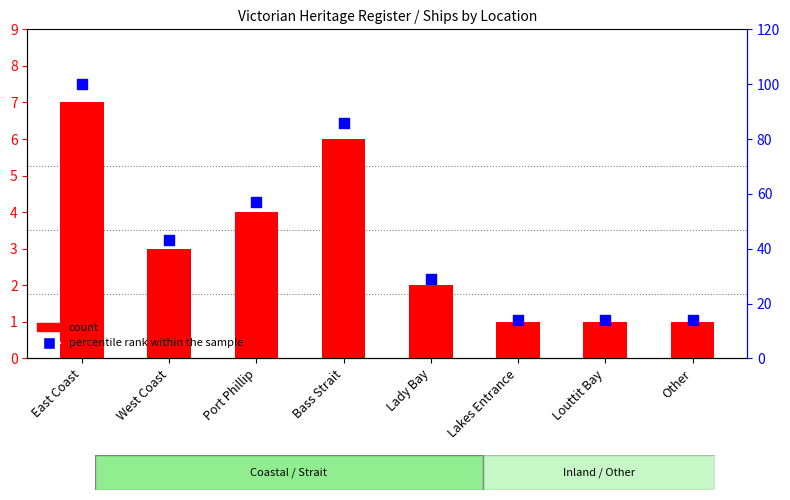

At which category is the sum across all series the highest?

East Coast